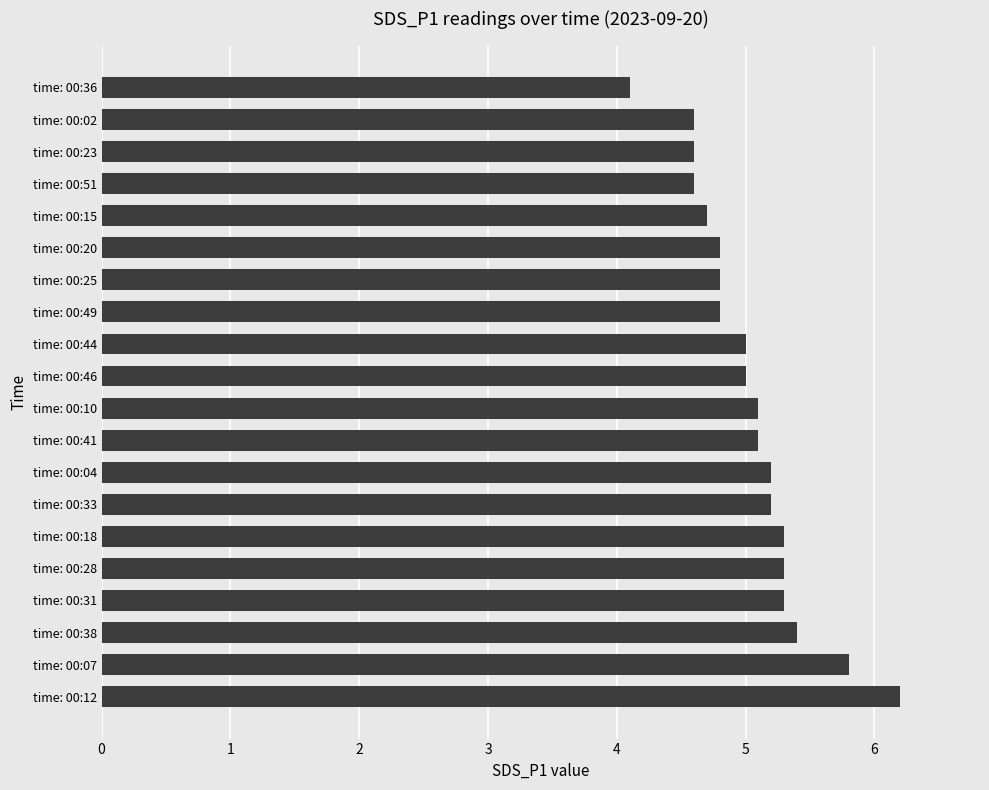

True or false: the data shows 2.8 at time: 00:10.

False